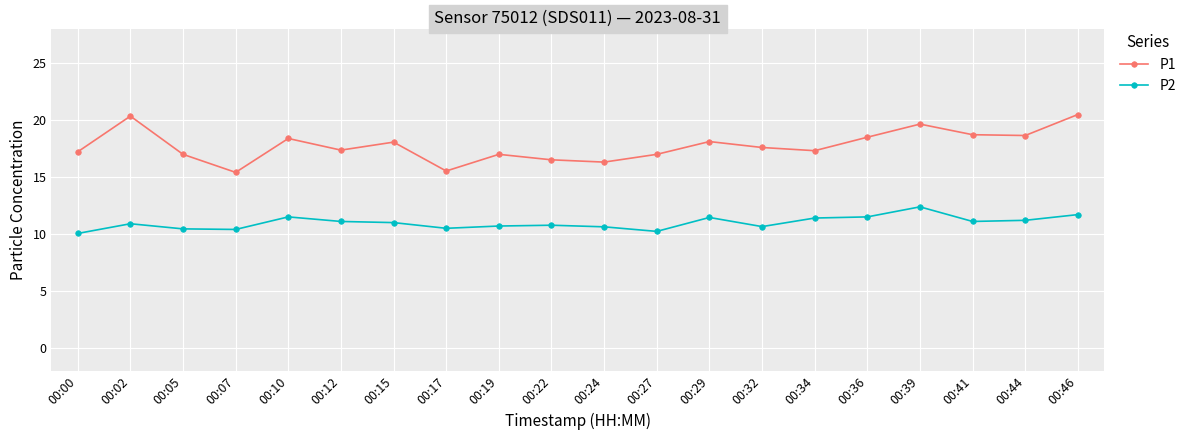

What is the value of the P2 point at the 17th from the left?

12.4